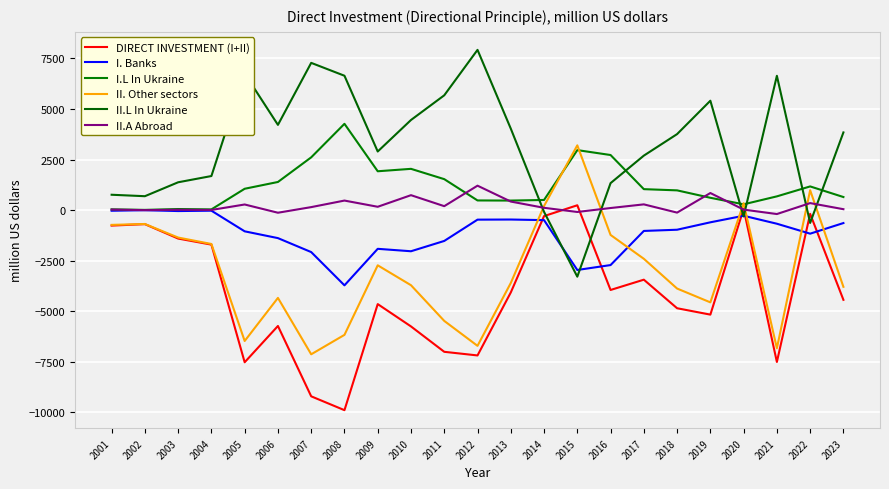

Rank the series by their maximum value, from highest to lowest.

II.L In Ukraine, I.L In Ukraine, II. Other sectors, II.A Abroad, DIRECT INVESTMENT (I+II), I. Banks